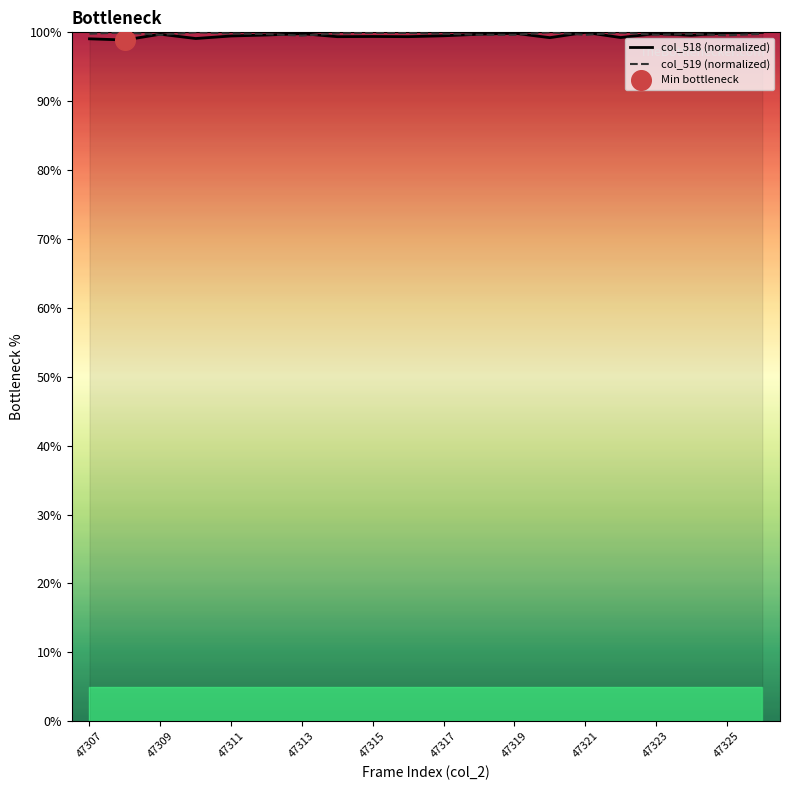

Which series contains the highest Y value?

col_518 (normalized)